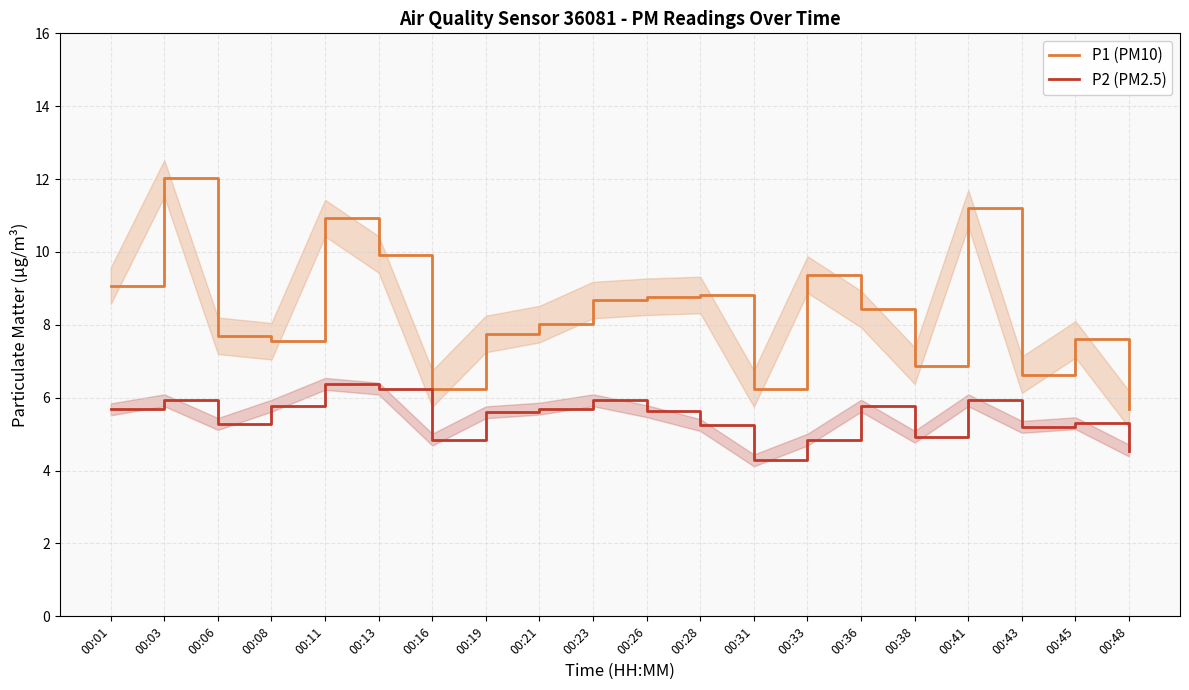

Which category has the highest value across all series?

00:03